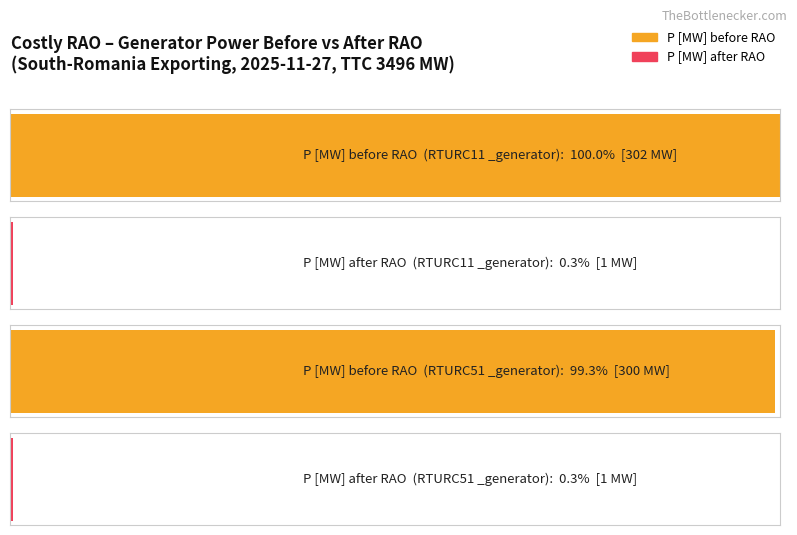

Reading left to right, transcribe all the data shown in this chart.

P [MW] before RAO: 302	300
P [MW] after RAO: 1	1